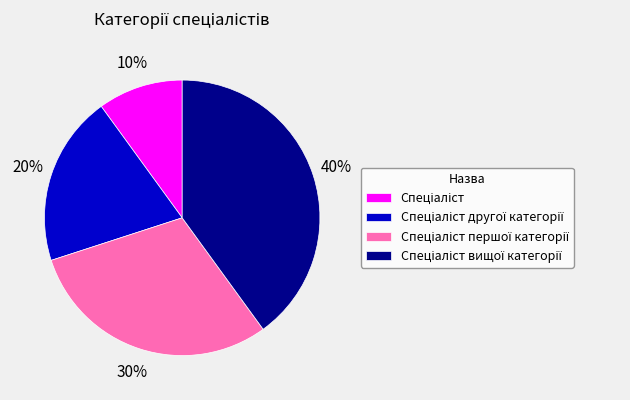

Count the number of slices in the pie.

4